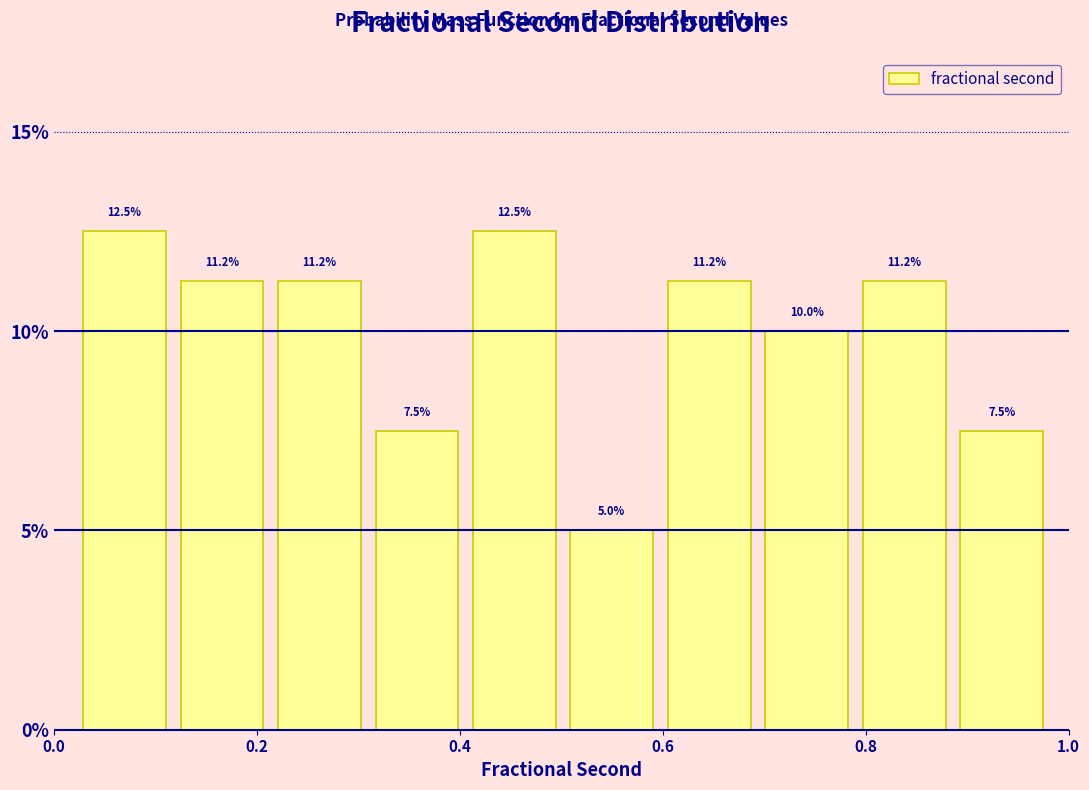

How tall is the bar that spans 0.80 to 0.88 on the x-axis? The bar edges are not printed on the chart, so give them approximately, as read against the axis.

11.2